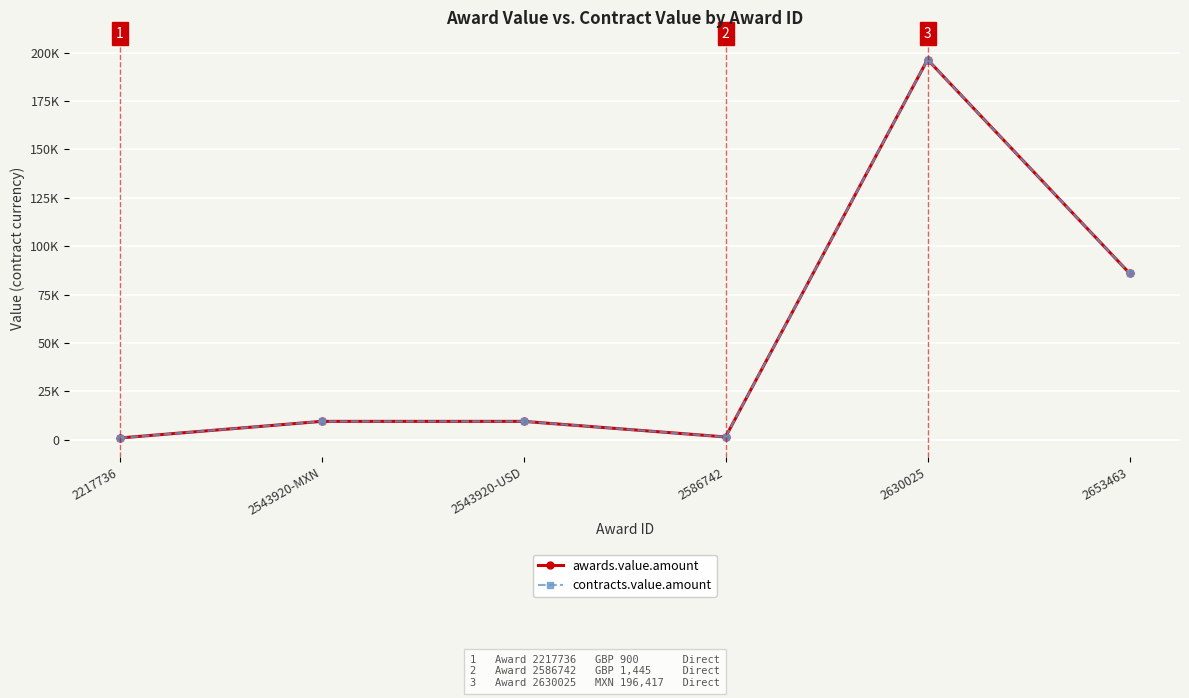

Is this an area chart (filled region under the line)?

No